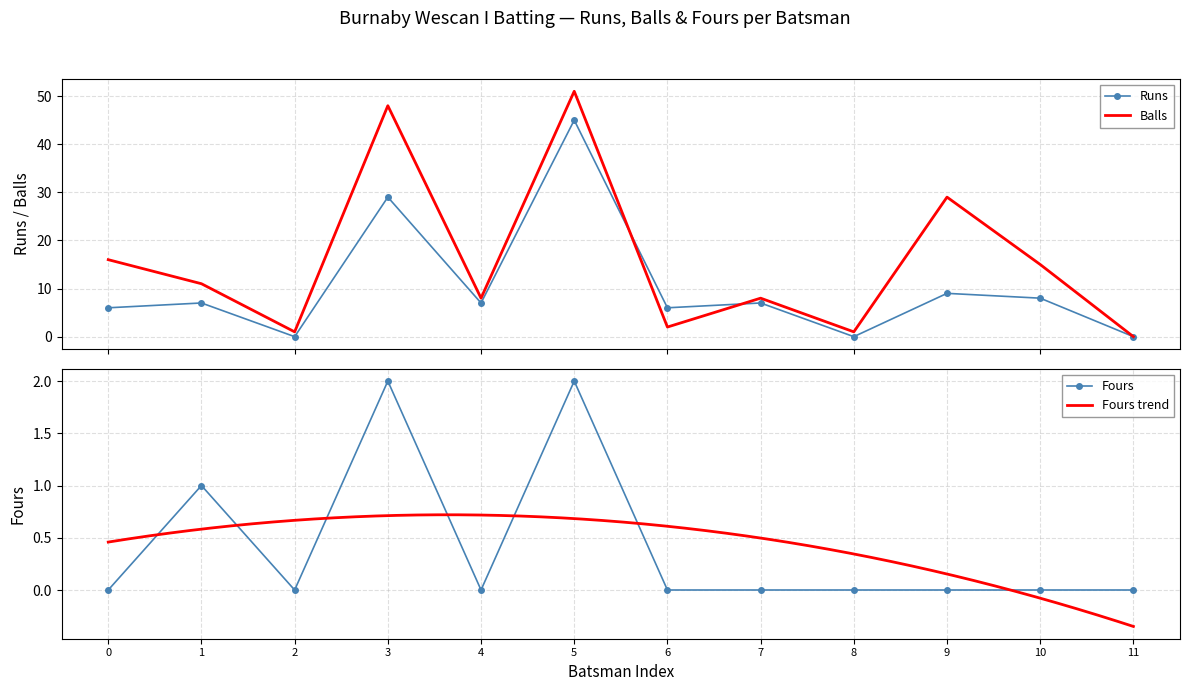

How many positive values does the Fours series have?

3